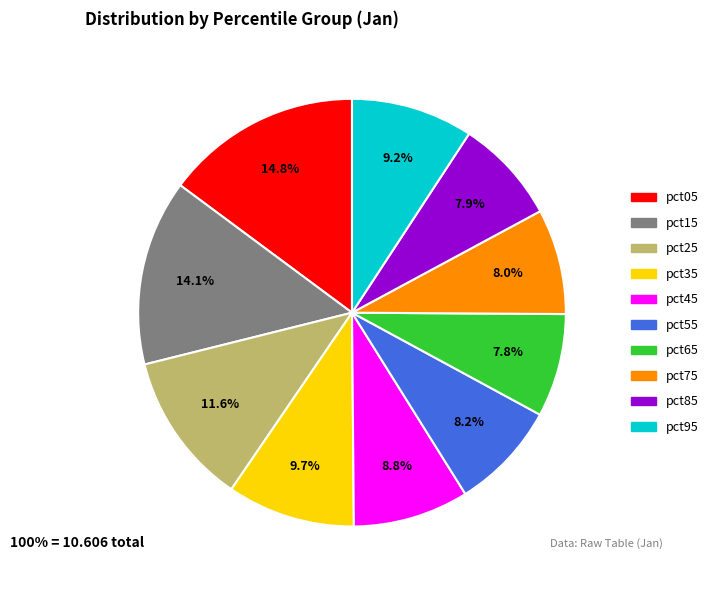

Is the sum of pct05 and pct15 greater than half?

No